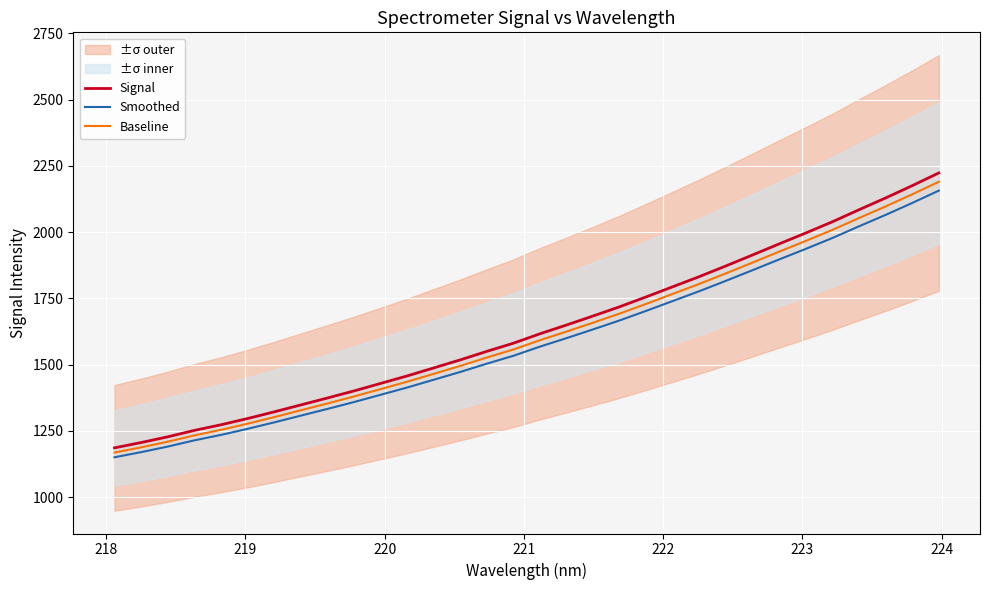

What is the minimum value for Baseline?

1168.5